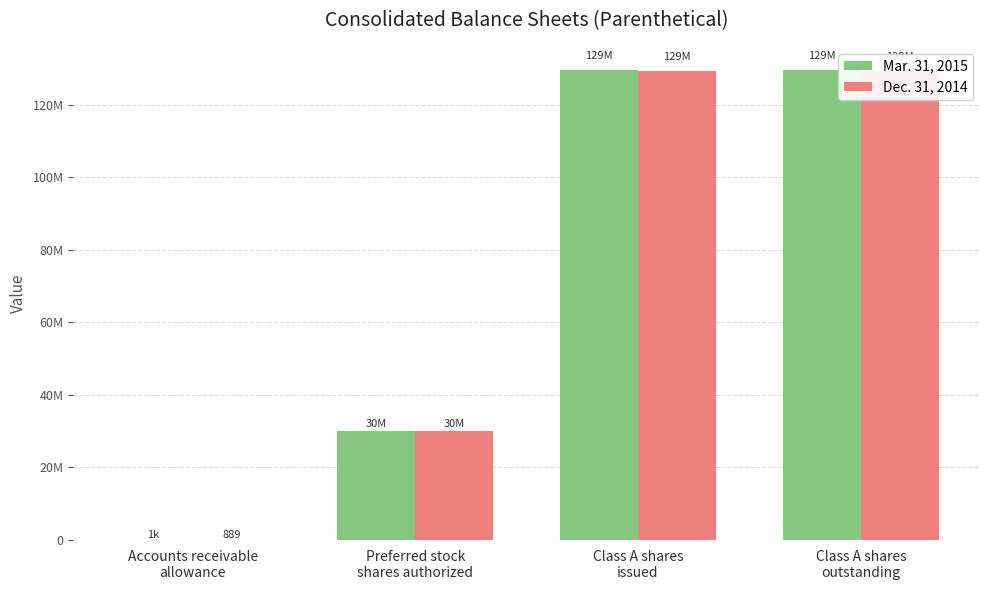

What position from the right is Accounts receivable
allowance?

4